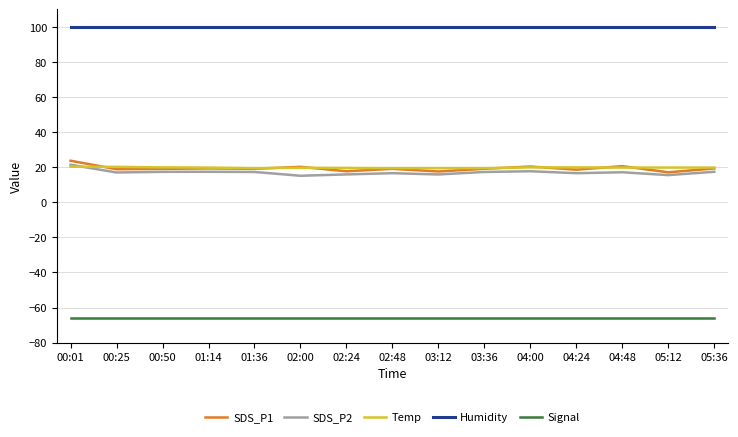

True or false: Signal and Temp cross at least once.

False